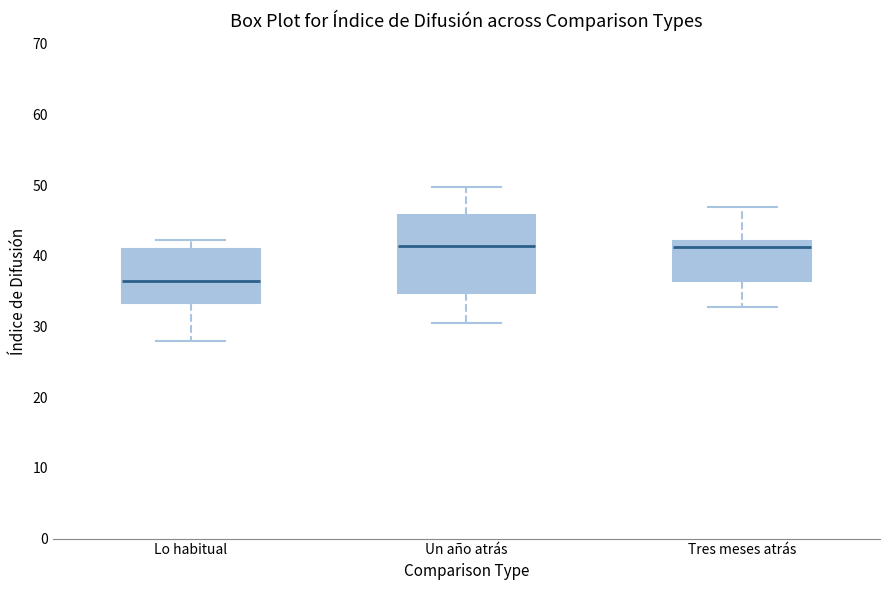

Reading left to right, read every box against the y-axis: the position of its median line, the range the box covers, and the ends of its whiskers. The values are not printed on the chart, so give them approximately, as read against the axis.

Lo habitual: median 37, box 33 to 41, whiskers 28 to 42
Un año atrás: median 41, box 35 to 46, whiskers 31 to 50
Tres meses atrás: median 41, box 36 to 42, whiskers 33 to 47